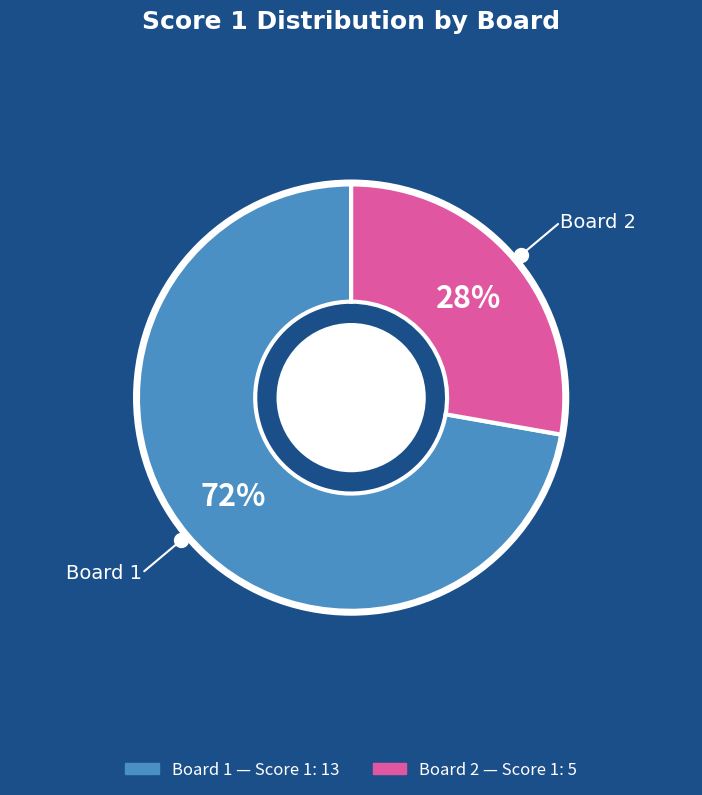

To the nearest percent, what is the difference between the largest and smallest slice percentages?

44%